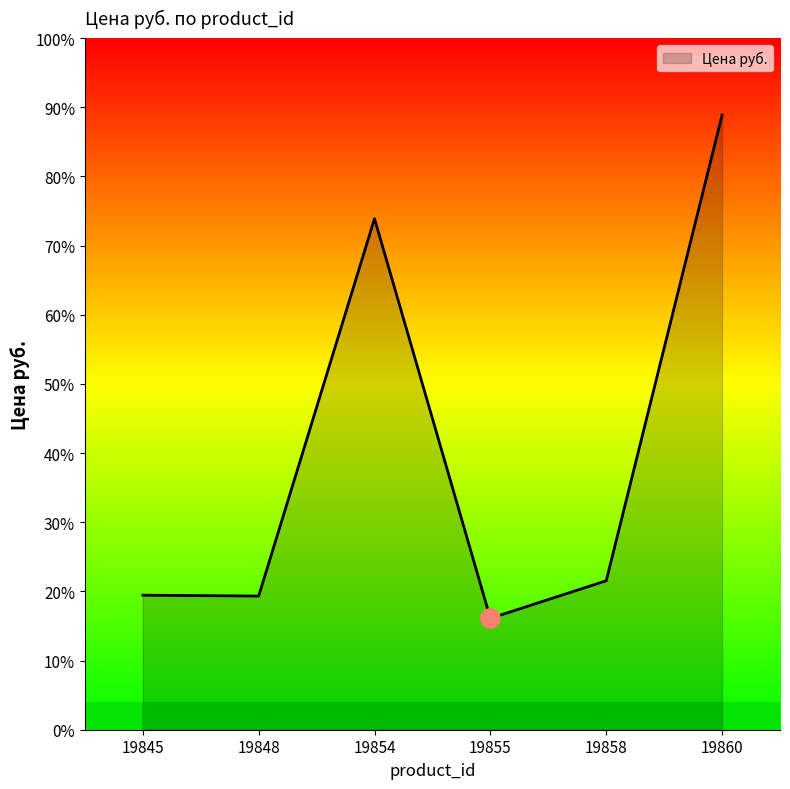

What is the sum of all values?

9088.8